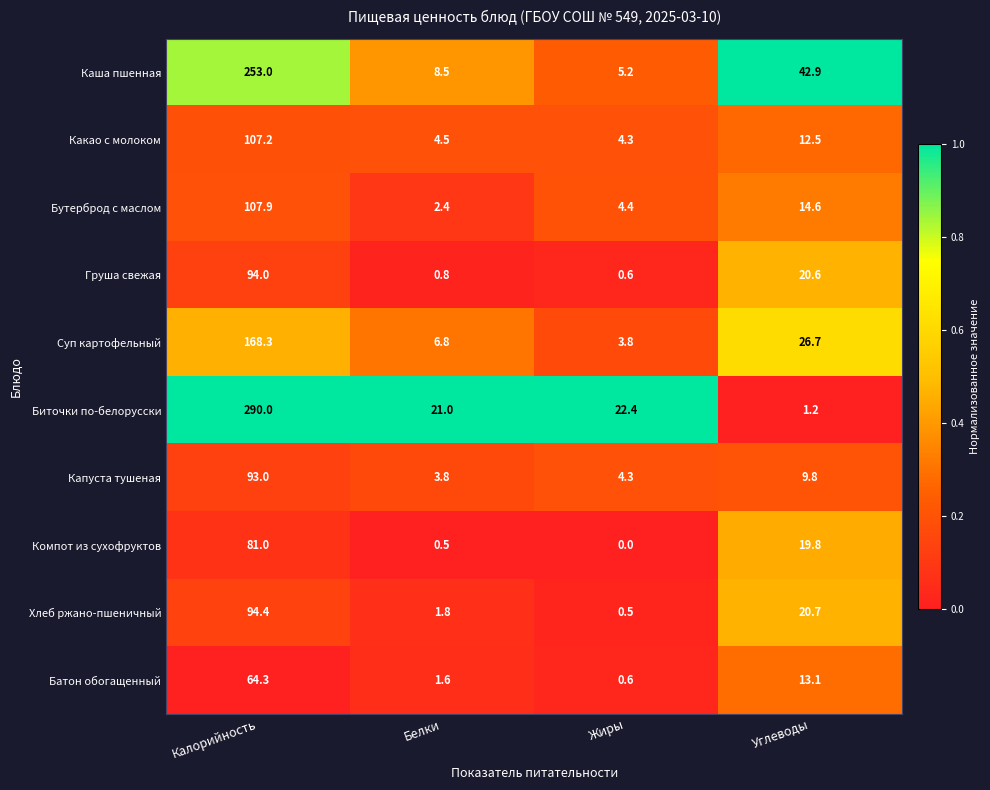

Which category has the highest value across all series?

Калорийность